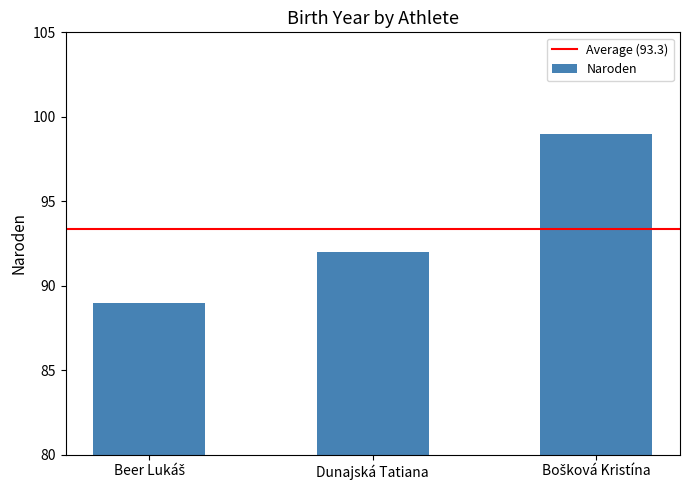

How many values are below 92?

1